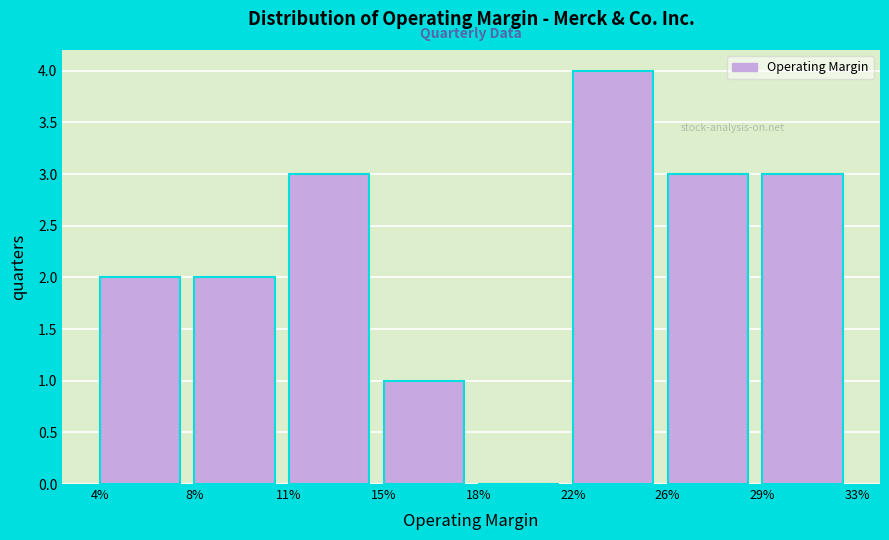

Reading left to right, transcribe all the data shown in this chart.

4%=2	8%=2	11%=3	15%=1	18%=0	22%=4	26%=3	29%=3